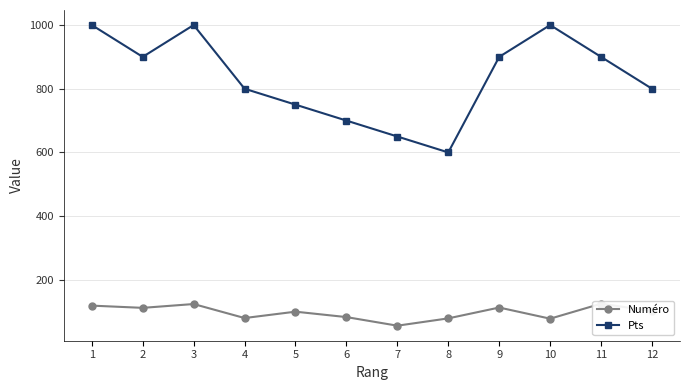

The Pts series shows 1000 at 1. True or false?

True